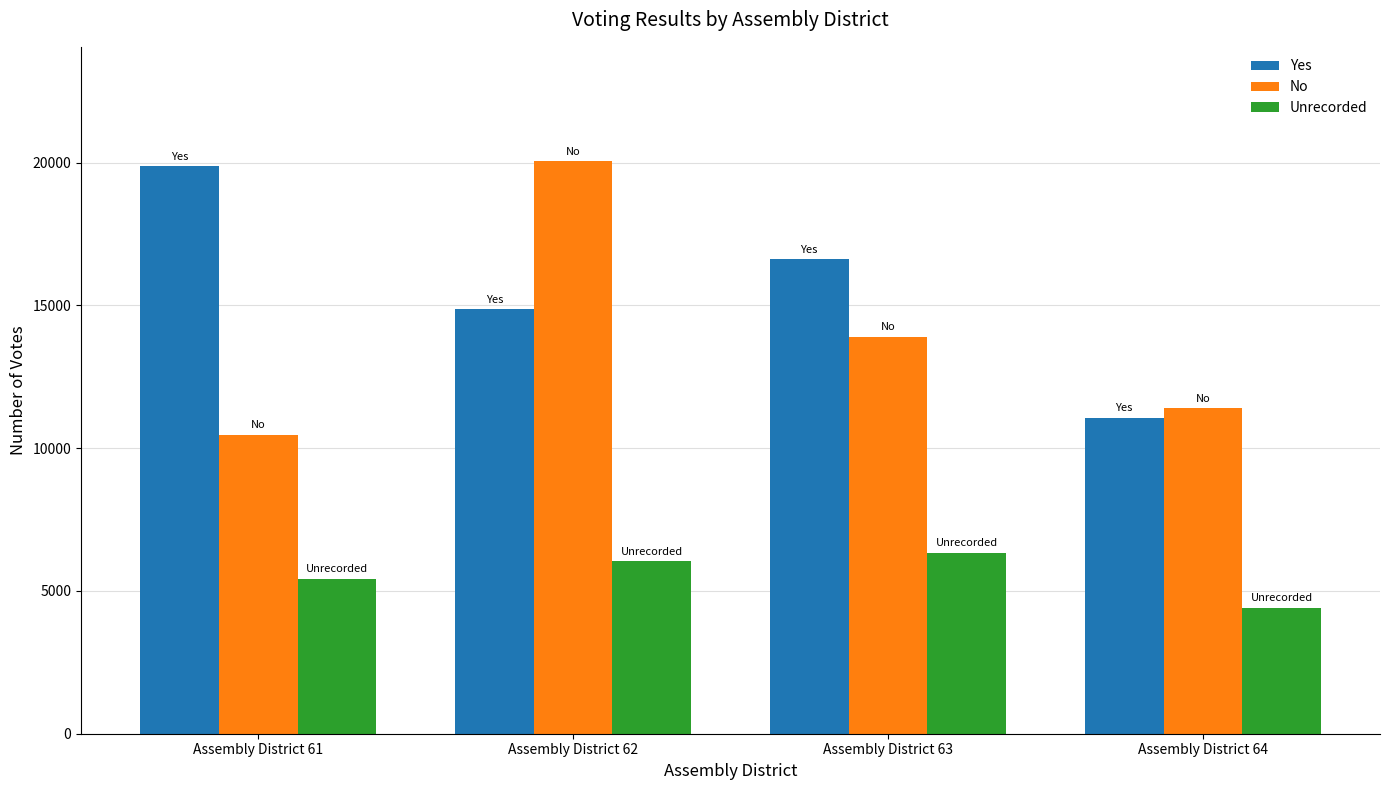

How many groups of bars are there?

4